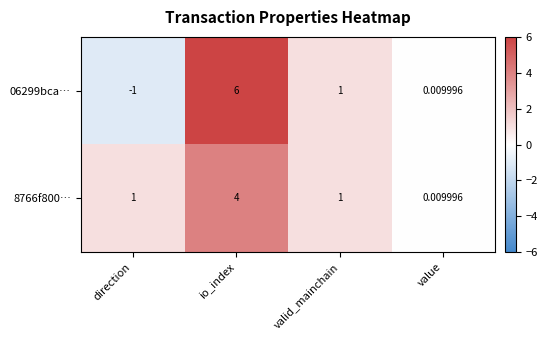

How many distinct data groups are displayed?

2